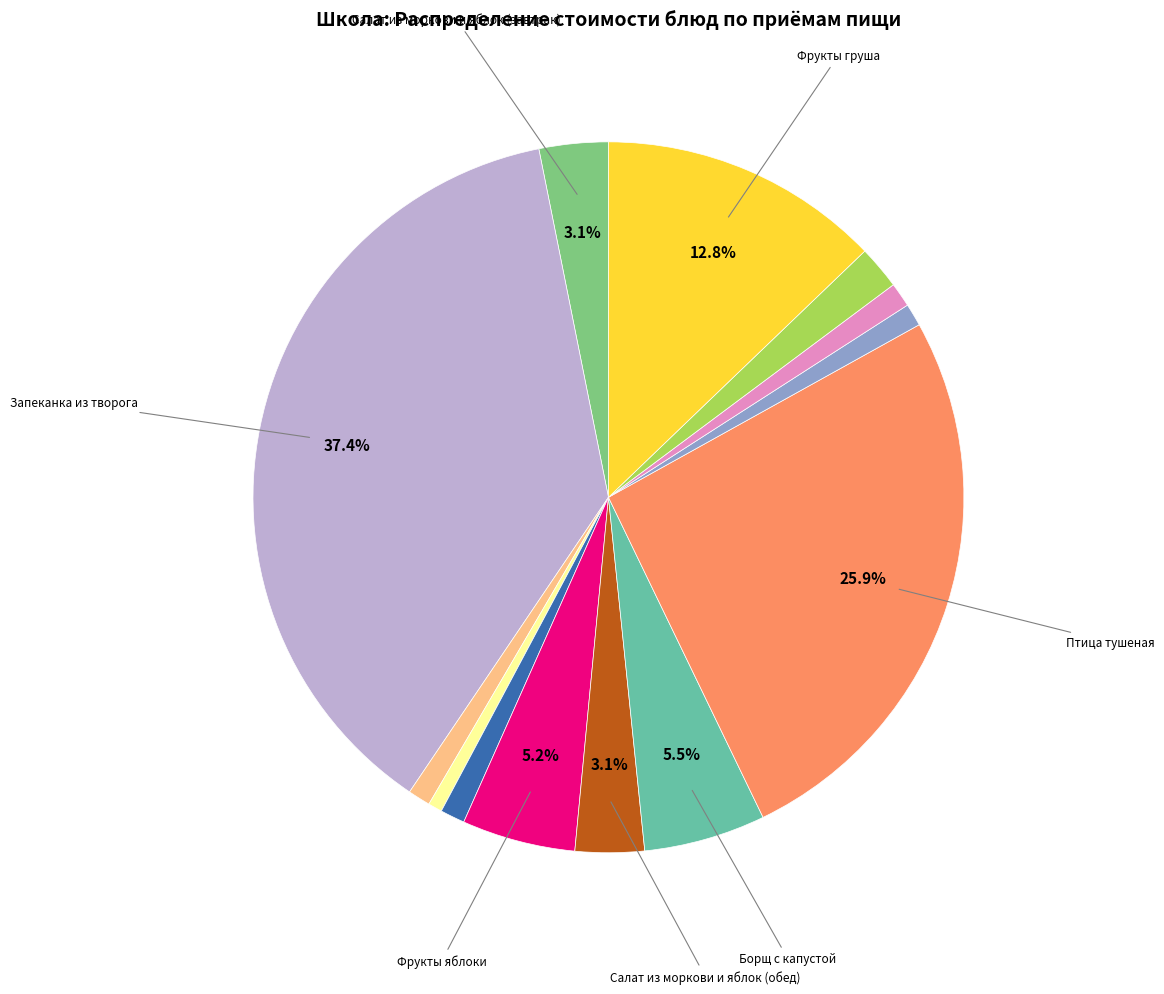

Is there any slice that represents more than half of the pie?

No